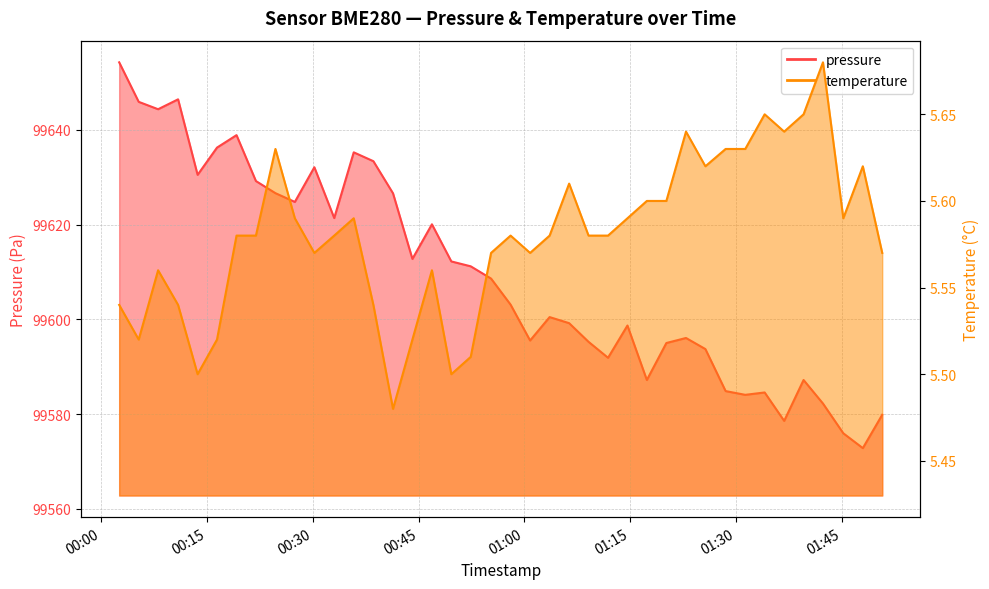

At which category is the sum across all series the highest?

2022-11-15T00:02:34